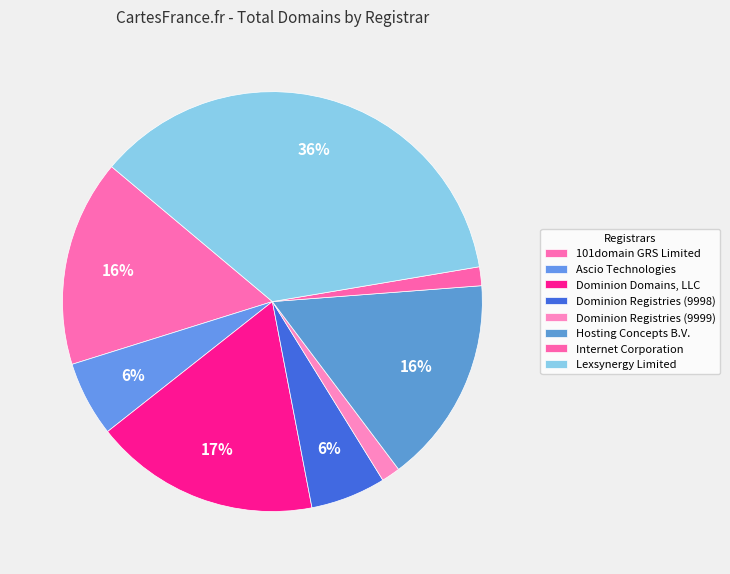

Rank the categories by value from highest to lowest.

Lexsynergy Limited, Dominion Domains, LLC, 101domain GRS Limited, Hosting Concepts B.V., Ascio Technologies, Dominion Registries (9998), Dominion Registries (9999), Internet Corporation